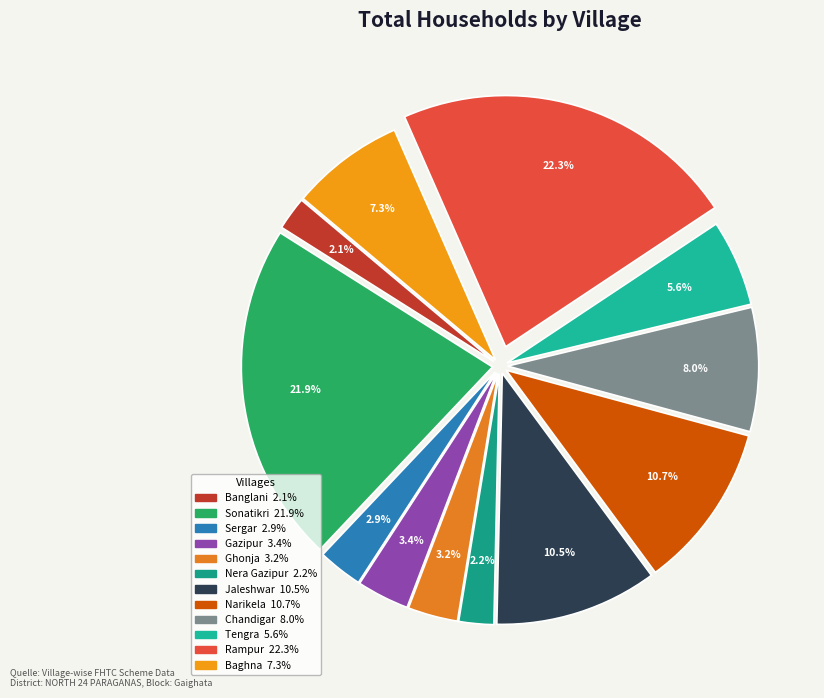

How many segments does this pie chart have?

12